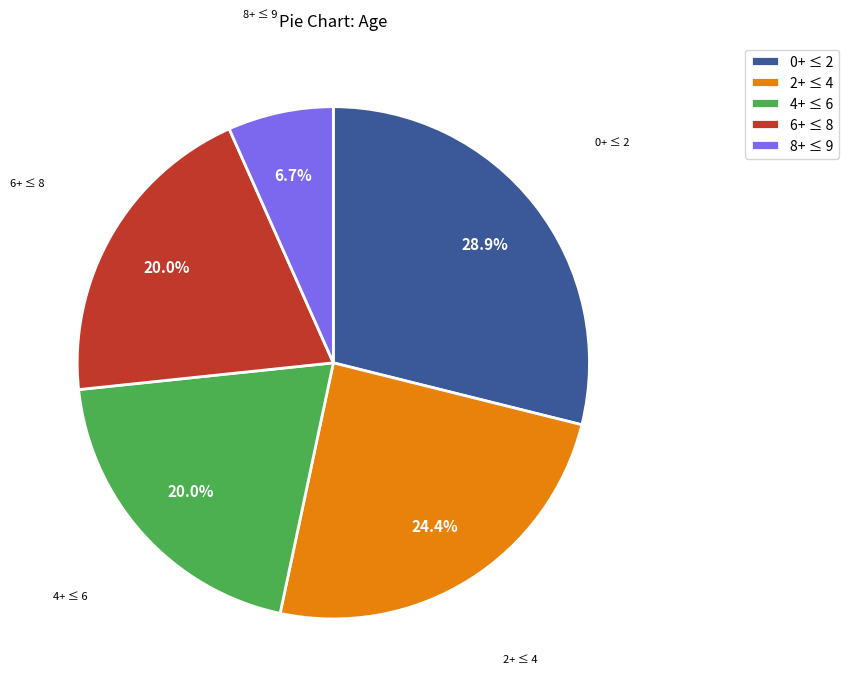

Which slice is the largest?

0+ ≤ 2